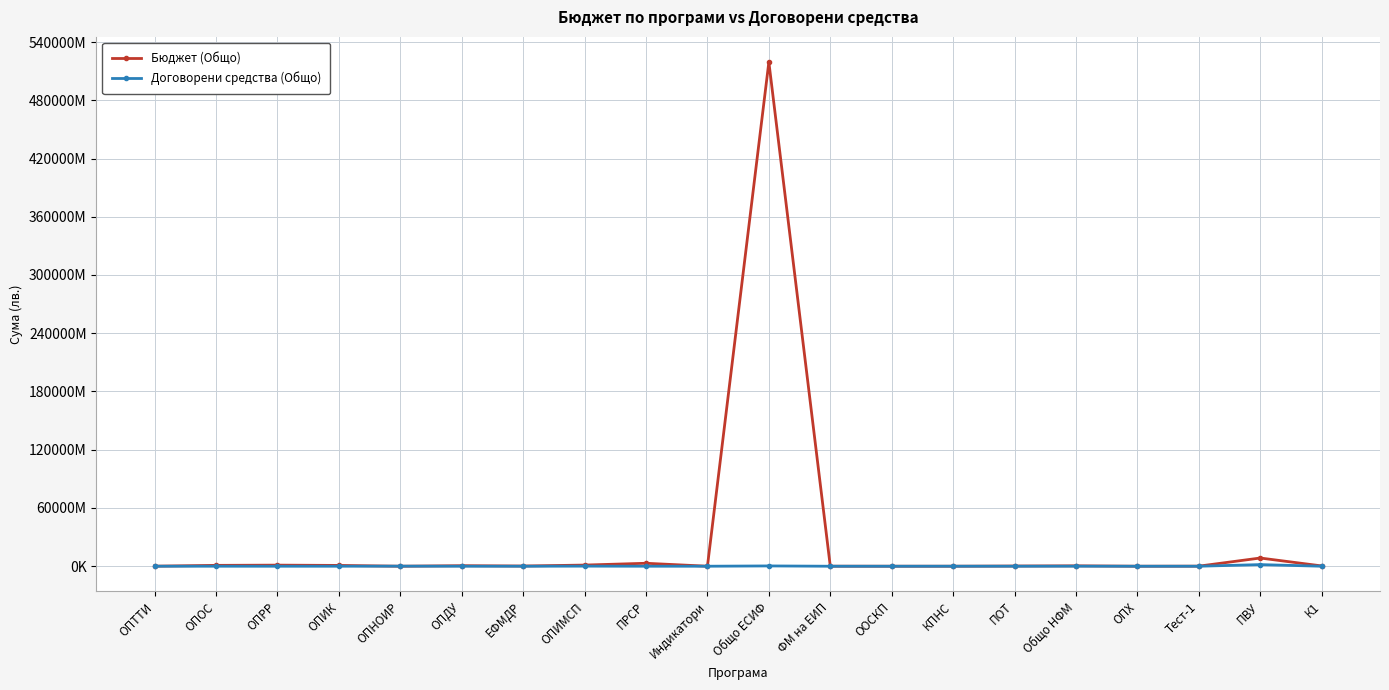

What is the smallest value displayed?

106220.9